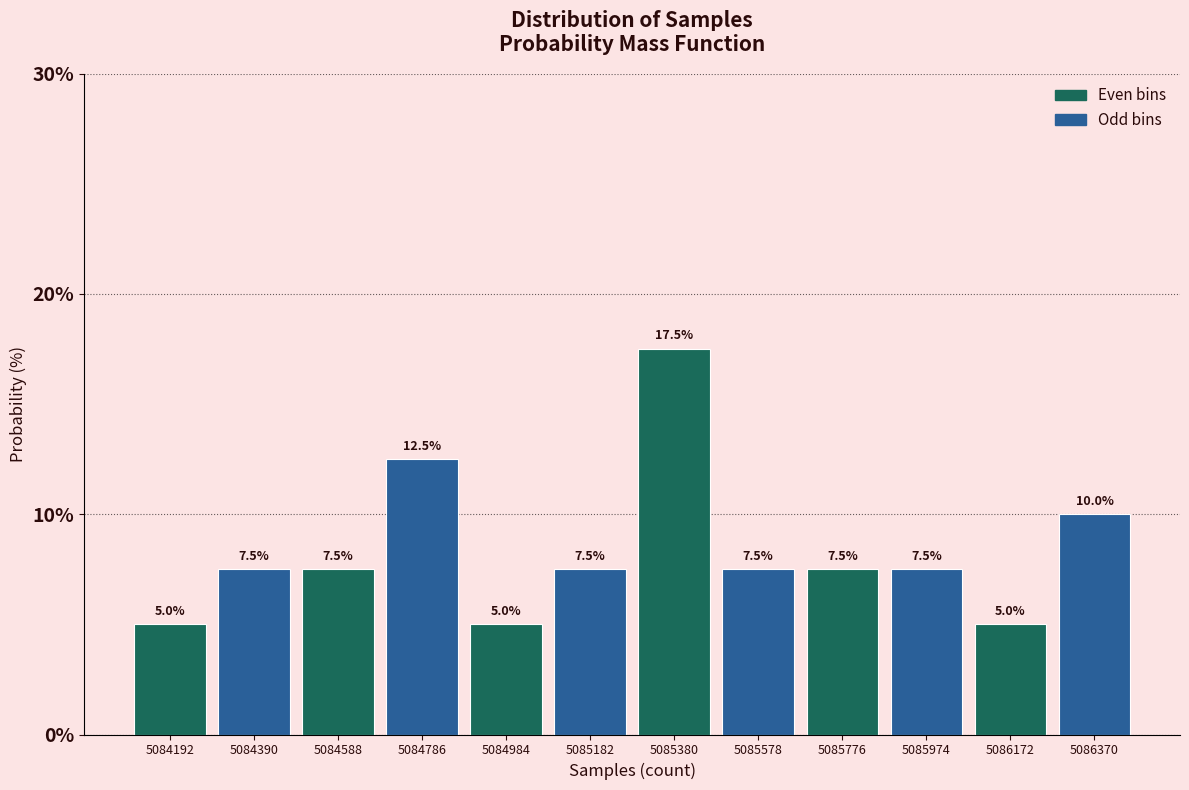

Reading left to right, list every bar in this chart as the range it spans on the x-axis followed by its height. The bar edges are not printed on the chart, so give them approximately, as read against the axis.

5084100 to 5084300: 5.0
5084300 to 5084480: 7.5
5084480 to 5084680: 7.5
5084680 to 5084880: 12.5
5084880 to 5085080: 5.0
5085080 to 5085280: 7.5
5085280 to 5085480: 17.5
5085480 to 5085680: 7.5
5085680 to 5085880: 7.5
5085880 to 5086080: 7.5
5086080 to 5086280: 5.0
5086280 to 5086460: 10.0